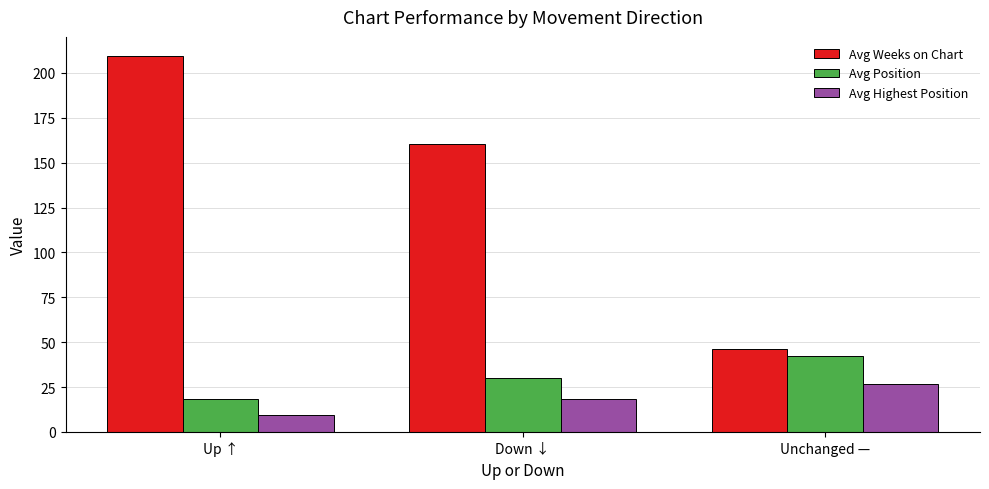

Which series changed the most between Up ↑ and Down ↓?

Avg Weeks on Chart